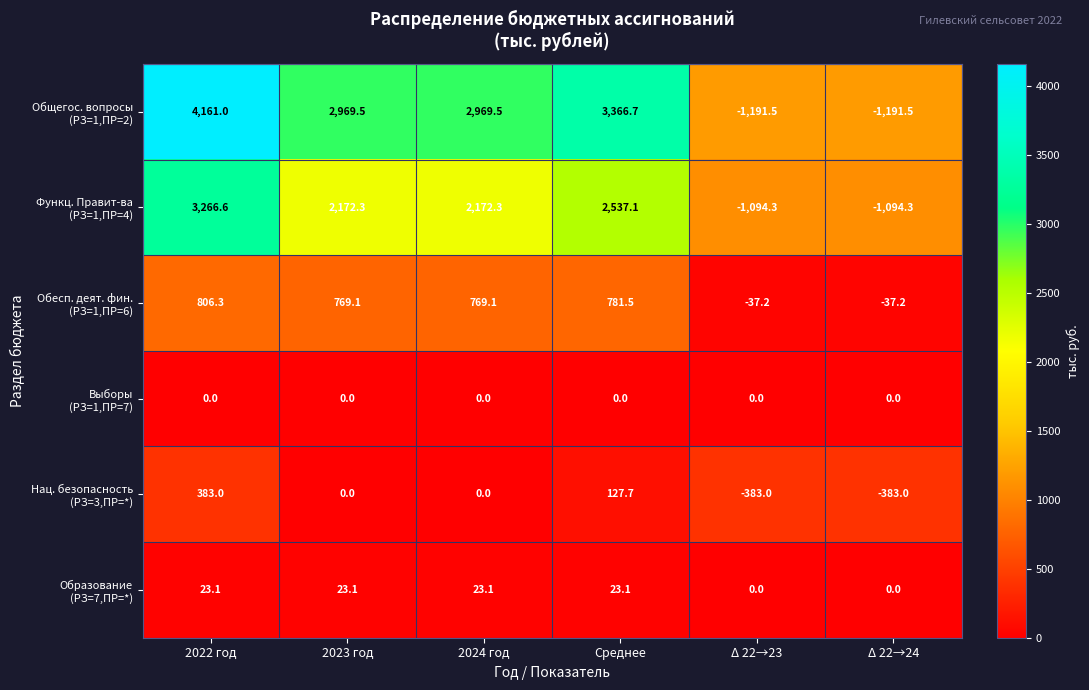

What is the total value across all series at Среднее?

6836.1